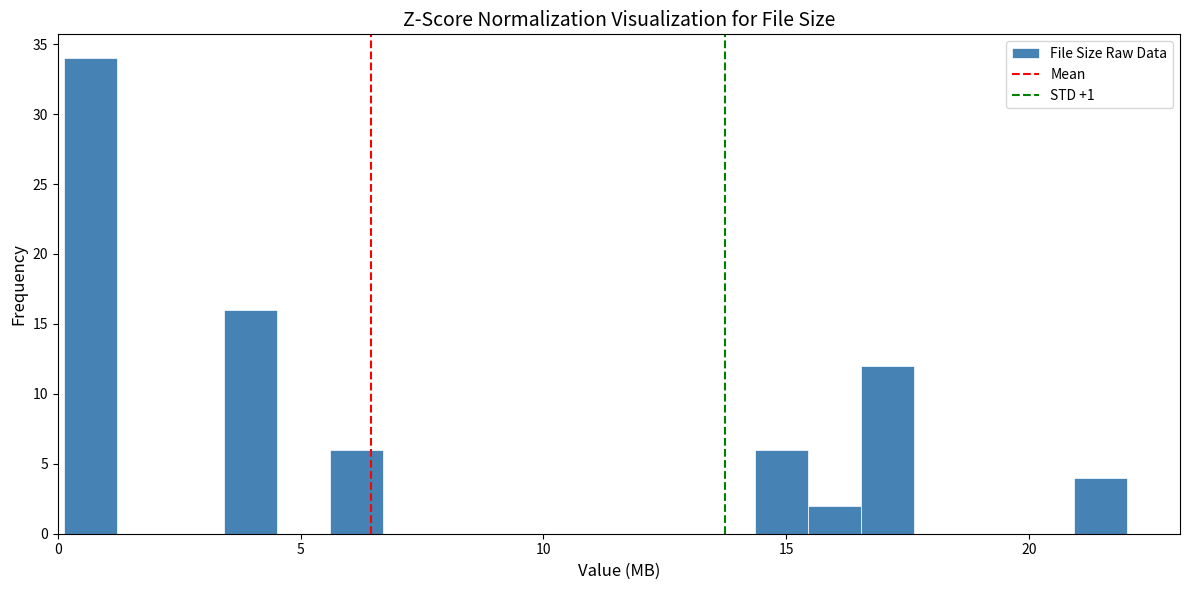

Around what value on the x-axis is the tallest bar? Give the approximate position of its centre, as read against the axis.

0.5